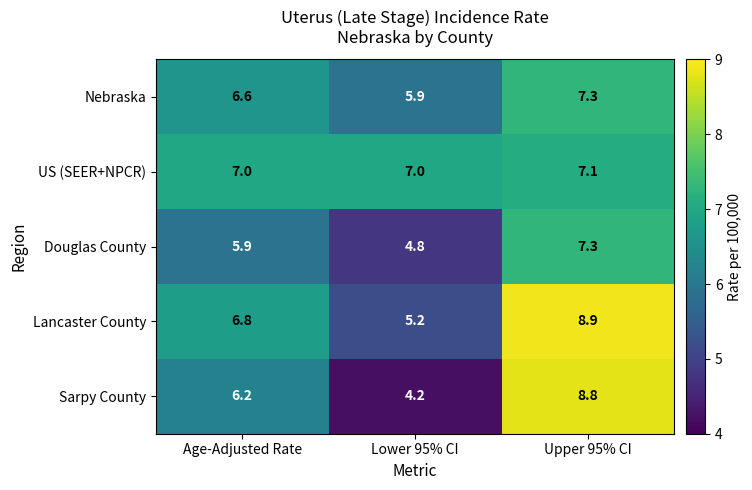

Where is Douglas County nearest to the value 6?

Age-Adjusted Rate